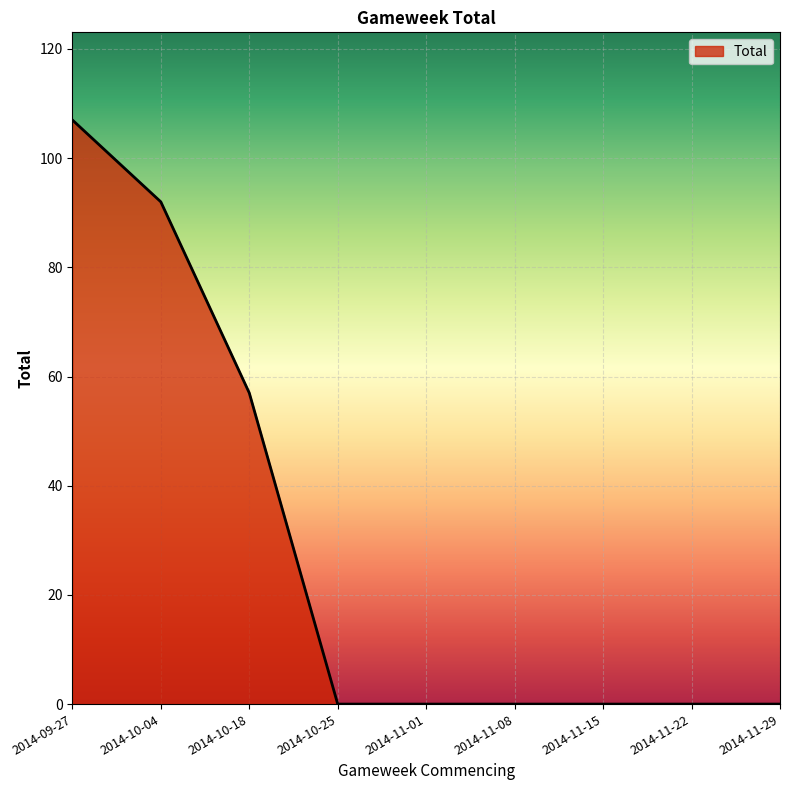

The value at 2014-10-25 is 60. True or false?

False